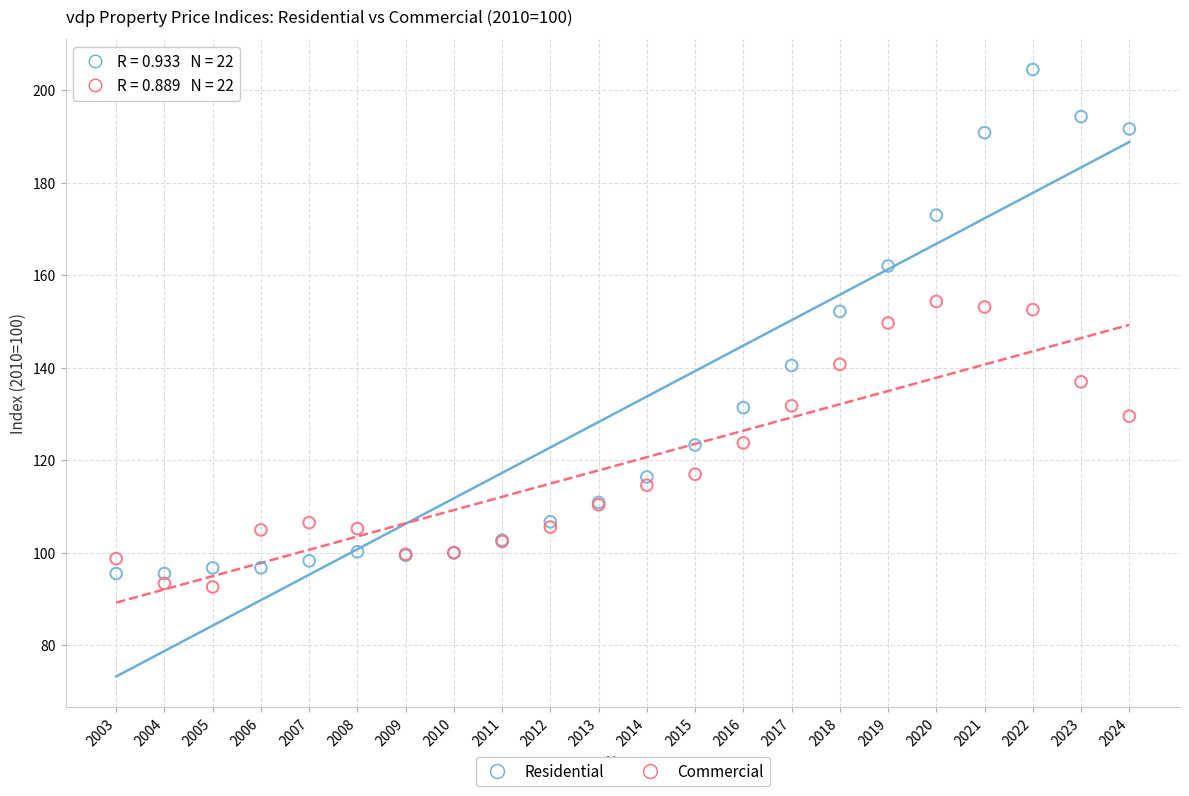

Which series has the largest Y range (max minus min)?

Residential